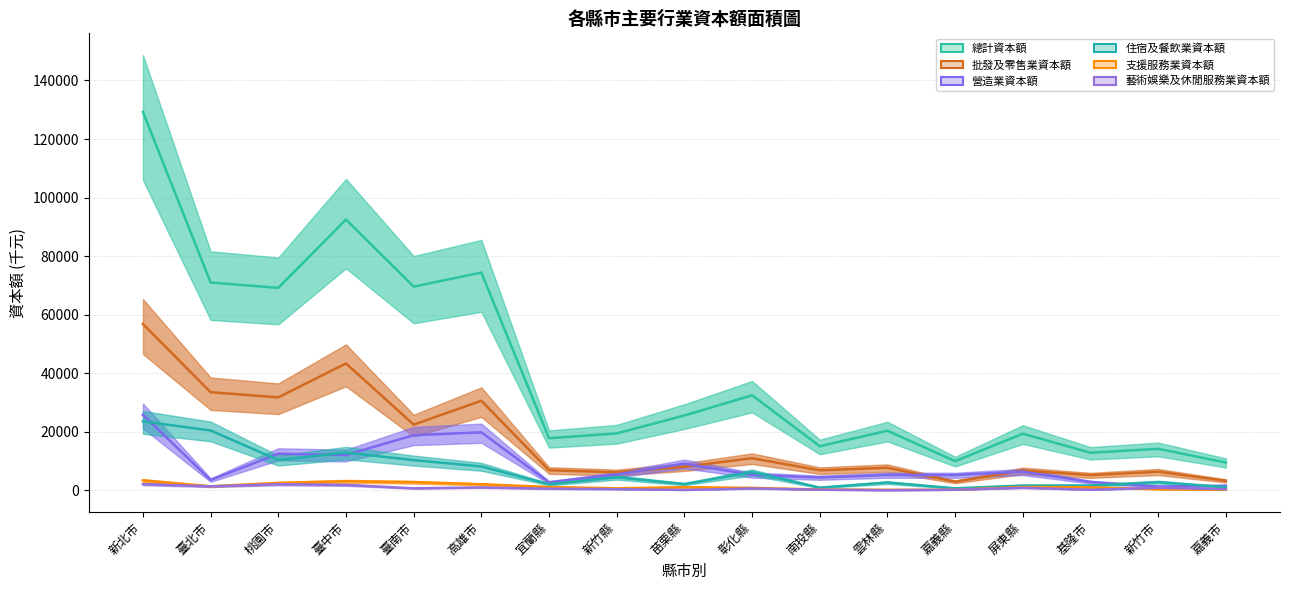

Which label corresponds to the smallest value in the chart?

雲林縣